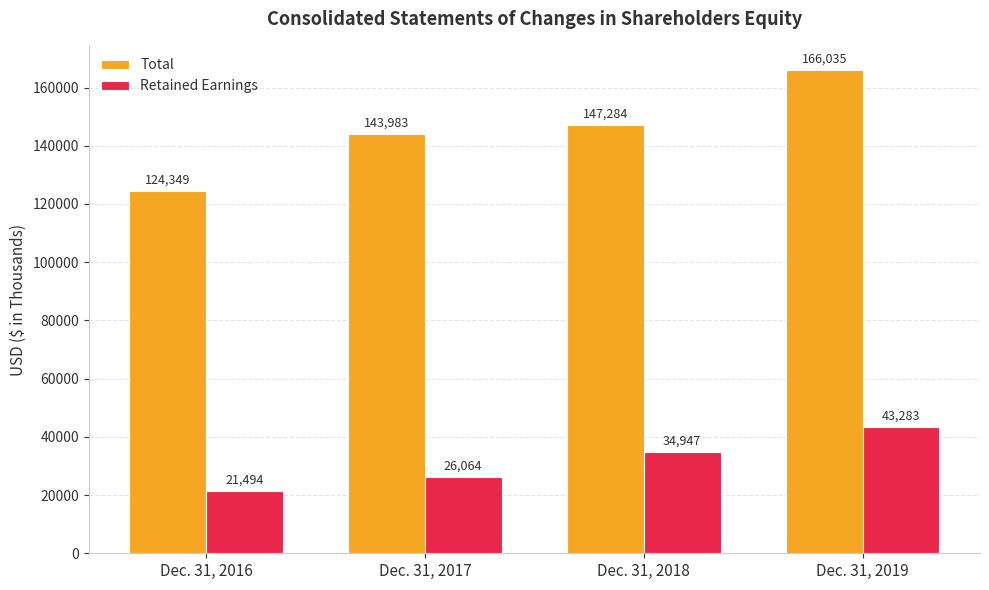

Rank the series by their maximum value, from lowest to highest.

Retained Earnings, Total